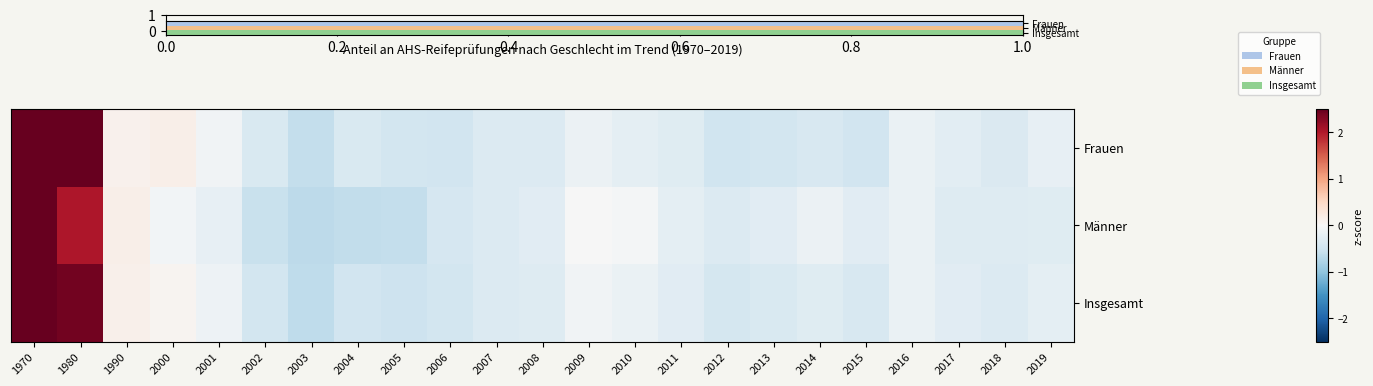

What is the spread (max minus min) of values at 2019?

0.1